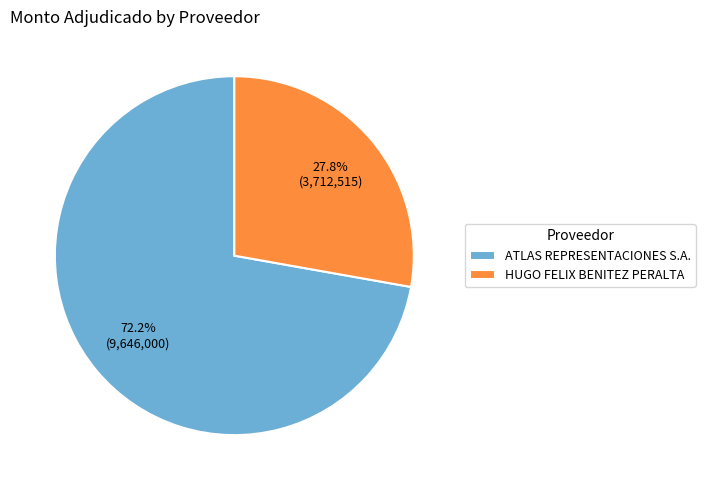

Do HUGO FELIX BENITEZ PERALTA and ATLAS REPRESENTACIONES S.A. together represent more than half of the pie?

Yes